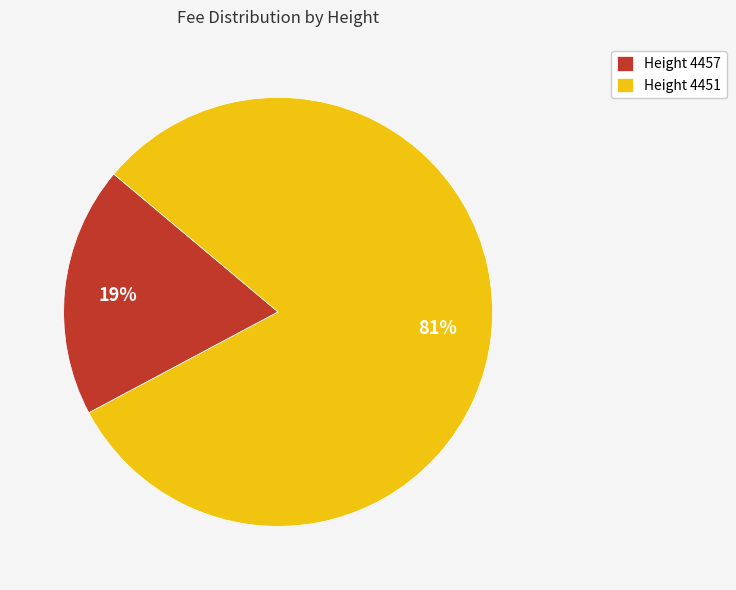

To the nearest percent, what is the difference between the largest and smallest slice percentages?

62%